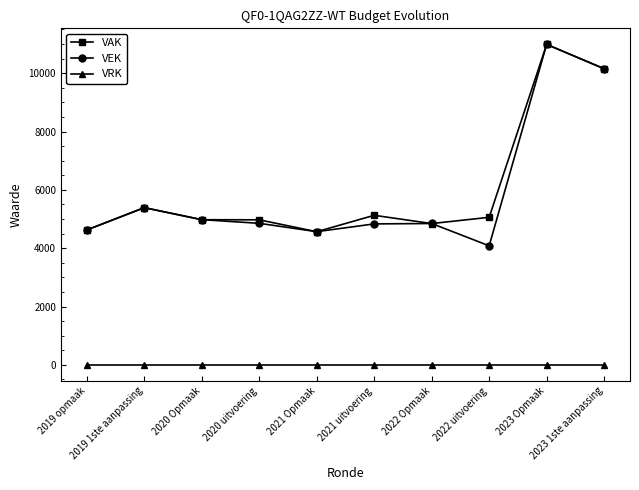

How many data points in VAK are less than 5060?

5